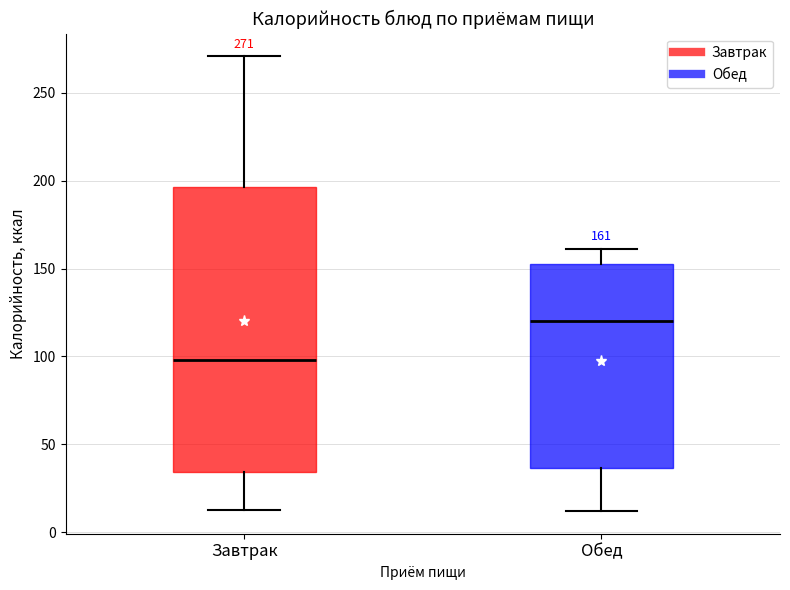

Comparing the boxes themselves (not the whiskers), which one is the tallest?

Завтрак